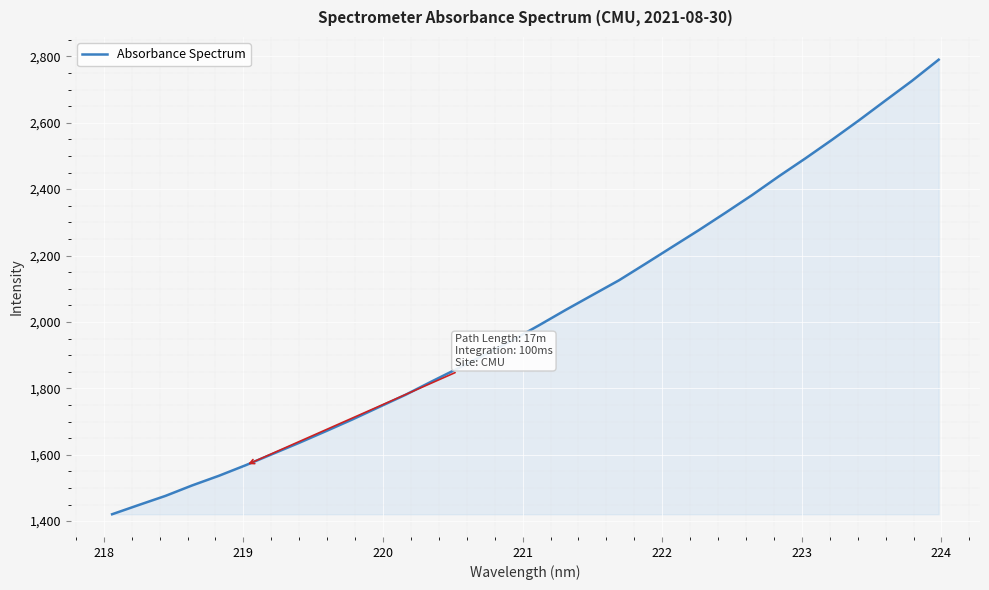

What is the greatest value displayed?

2789.9